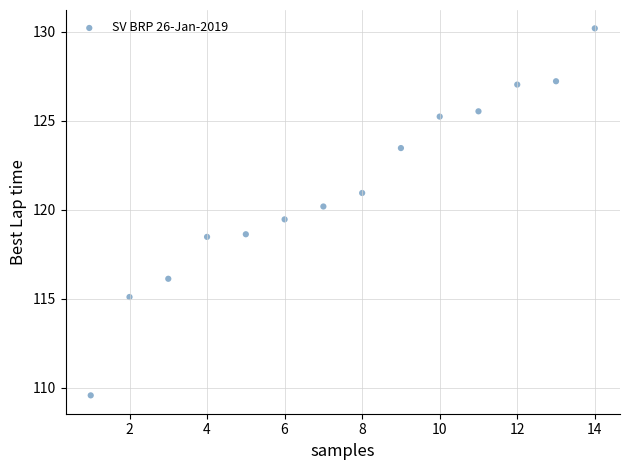

What is the range of Y values (max minus min)?

20.6